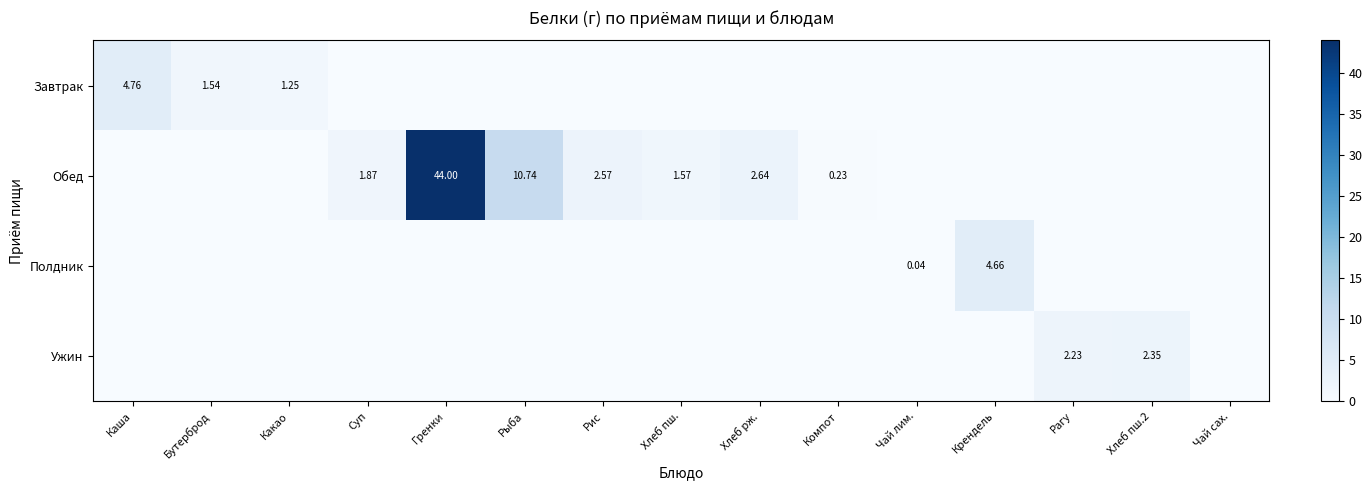

Is the value of Полдник at Чай лим. greater than the value of Обед at Хлеб рж.?

No